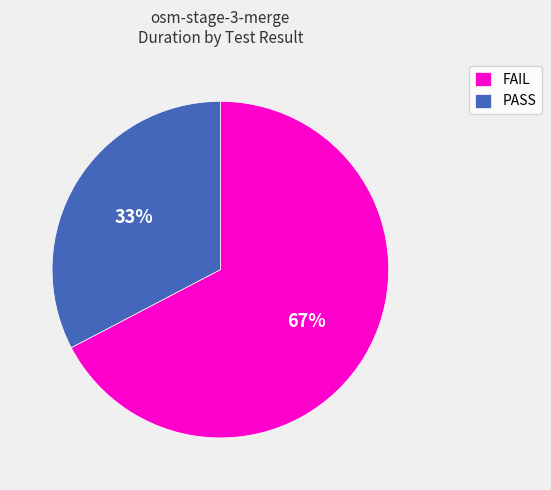

Does FAIL represent more than half of the total?

Yes